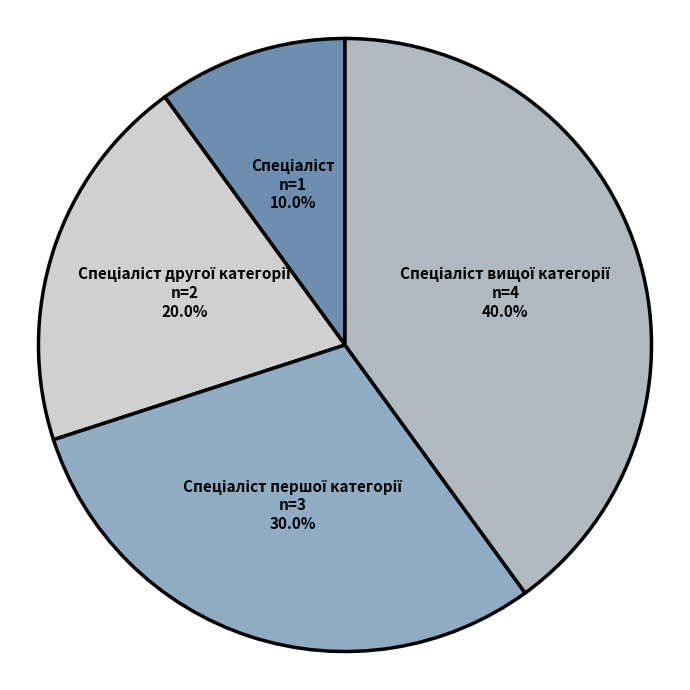

Does any single category account for the majority?

No